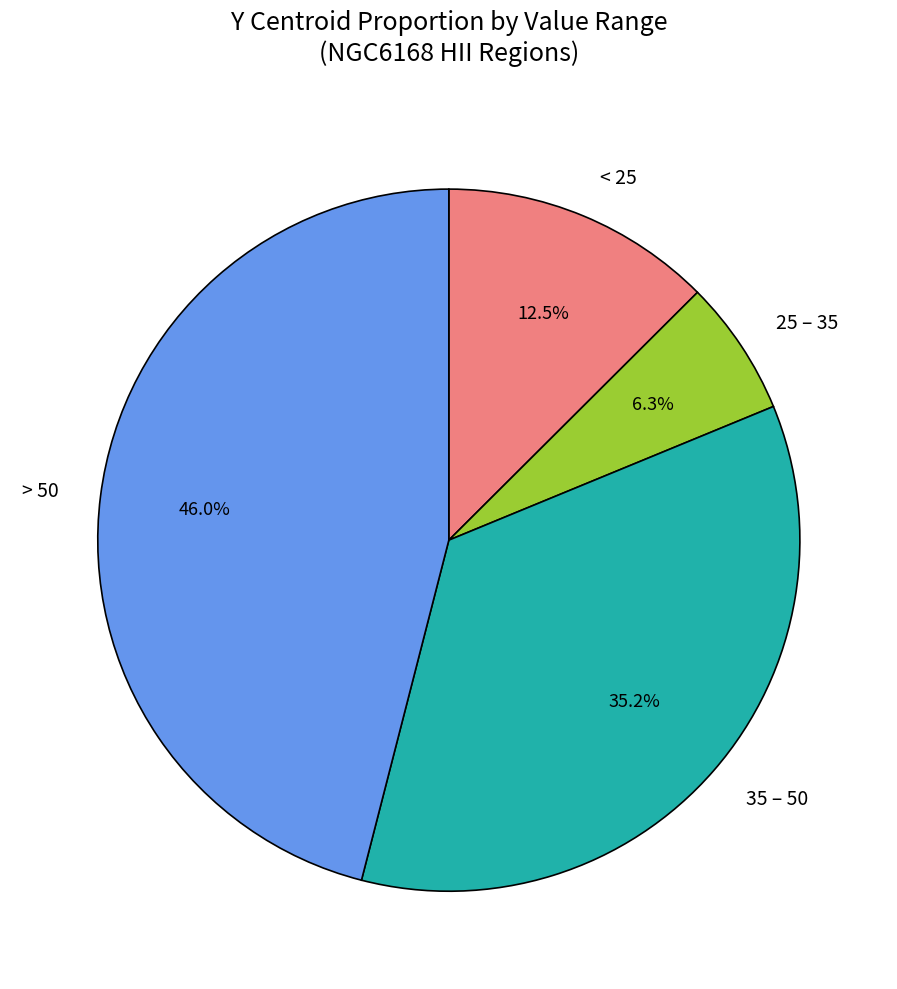

Does < 25 represent more than half of the total?

No